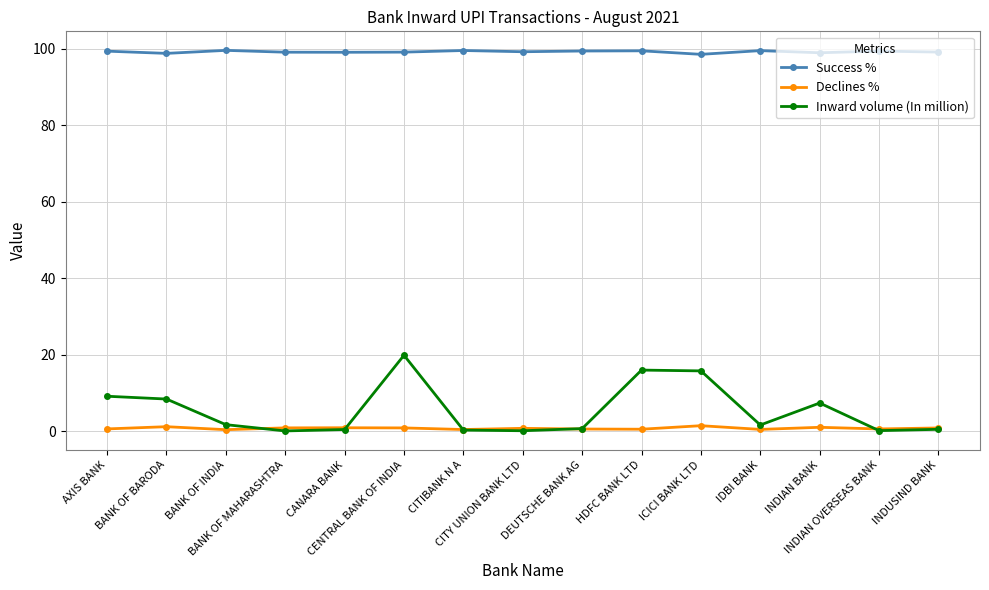

In Inward volume (In million), how many points are lower than both neighbors (excluding endpoints)?

4